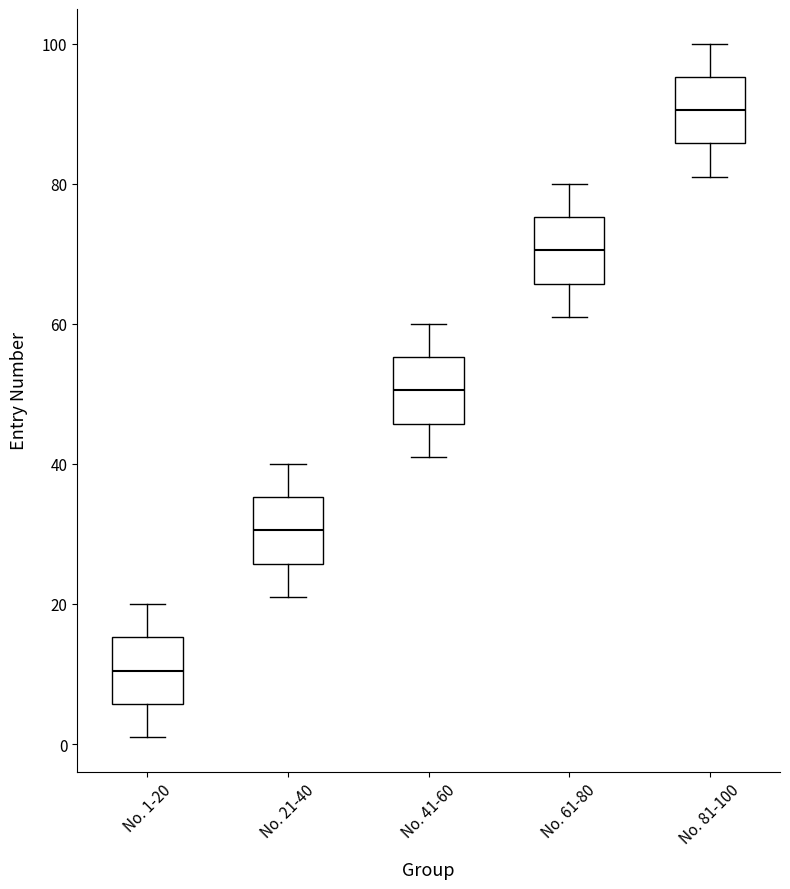

Which box has the highest median line?

No. 81-100